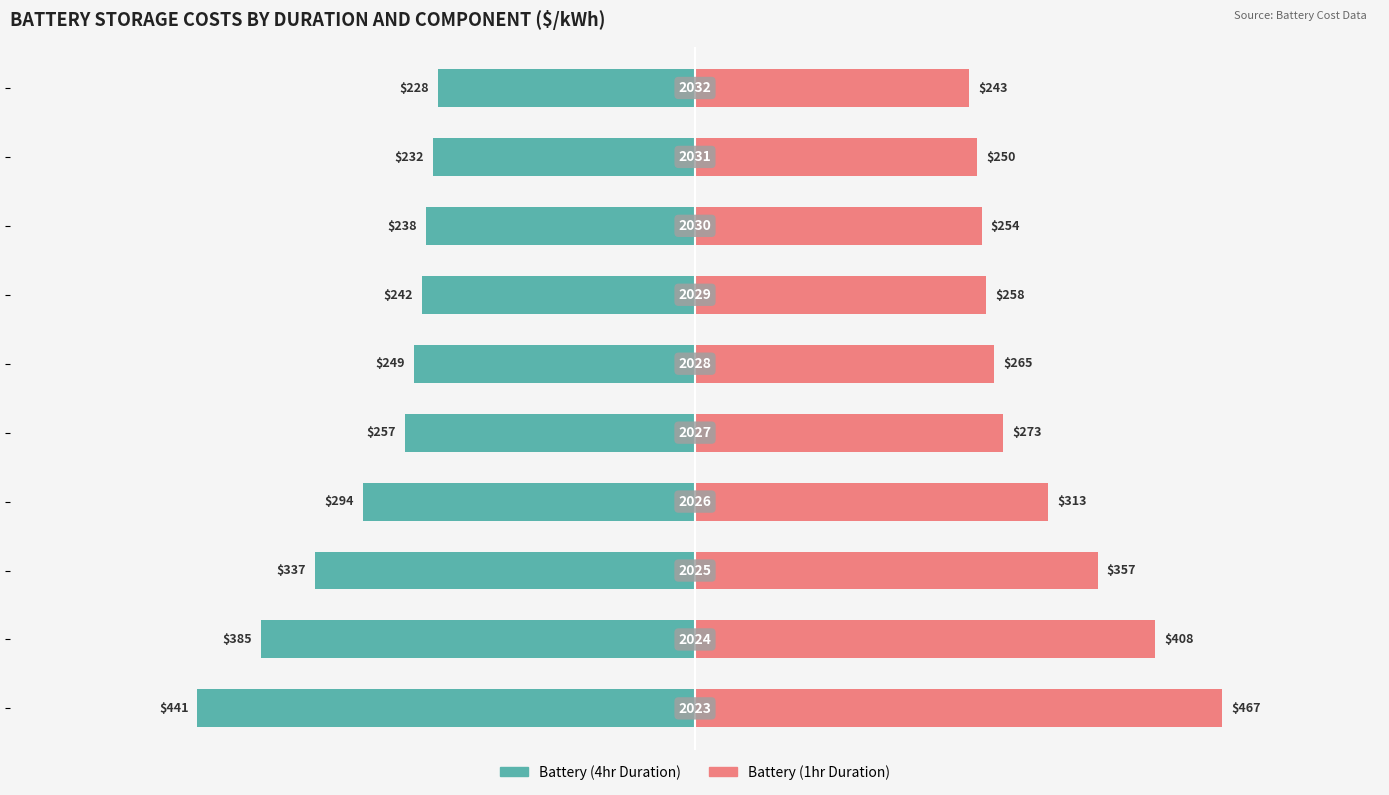

What is the sum of all Battery (1hr Duration) values?

3088